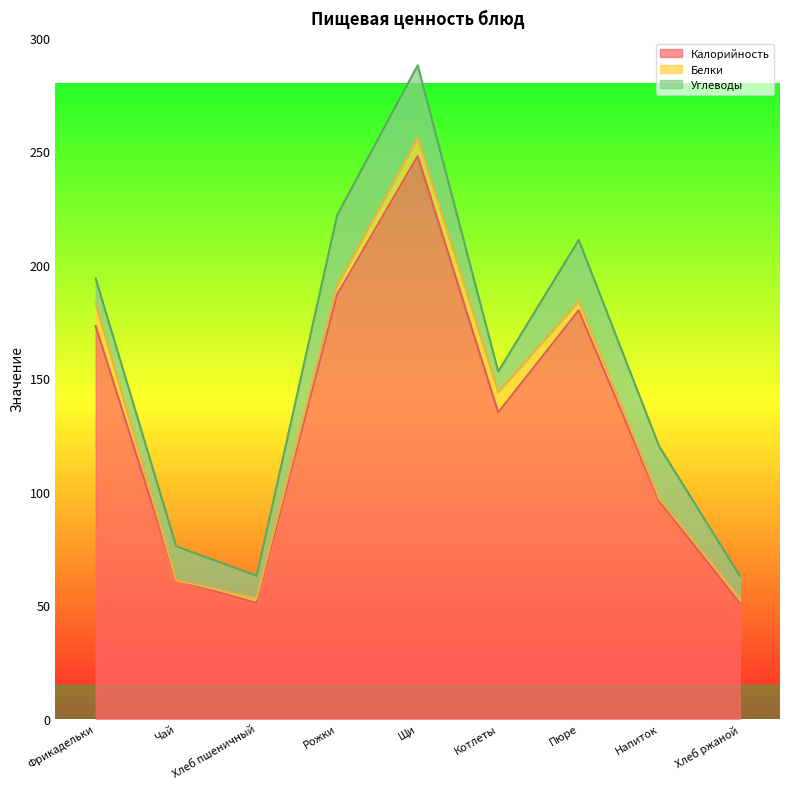

List the series in order of their peak value, lowest first.

Белки, Углеводы, Калорийность